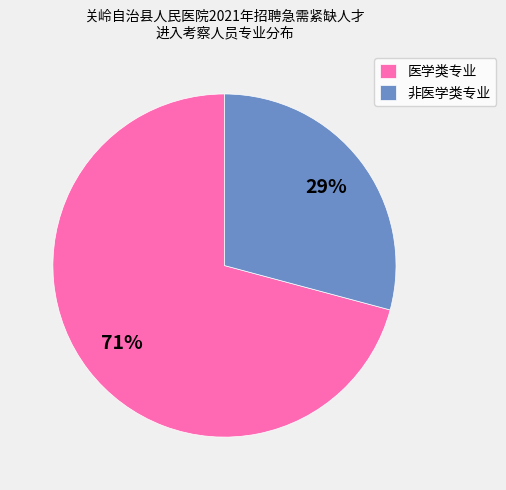

Do 非医学类专业 and 医学类专业 together represent more than half of the pie?

Yes